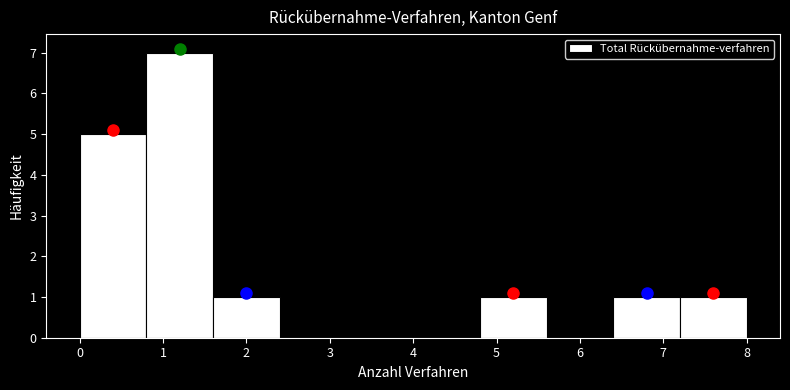

How tall is the bar that spans 7.2 to 8.0 on the x-axis? The values are not printed on the chart, so give them approximately, as read against the axis.

1